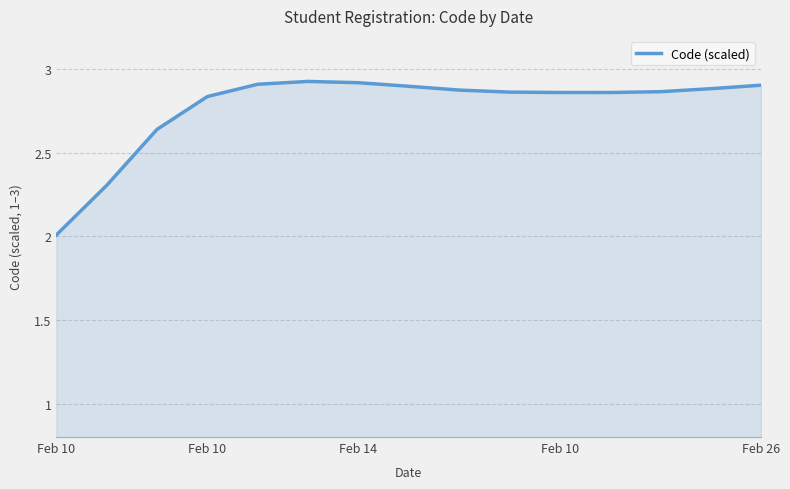

What is the minimum value shown in the chart?

2.0